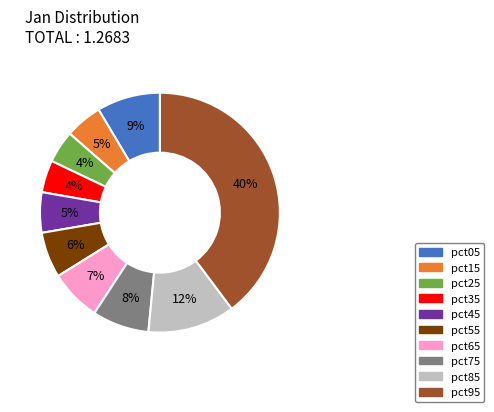

Which slice is the largest?

pct95